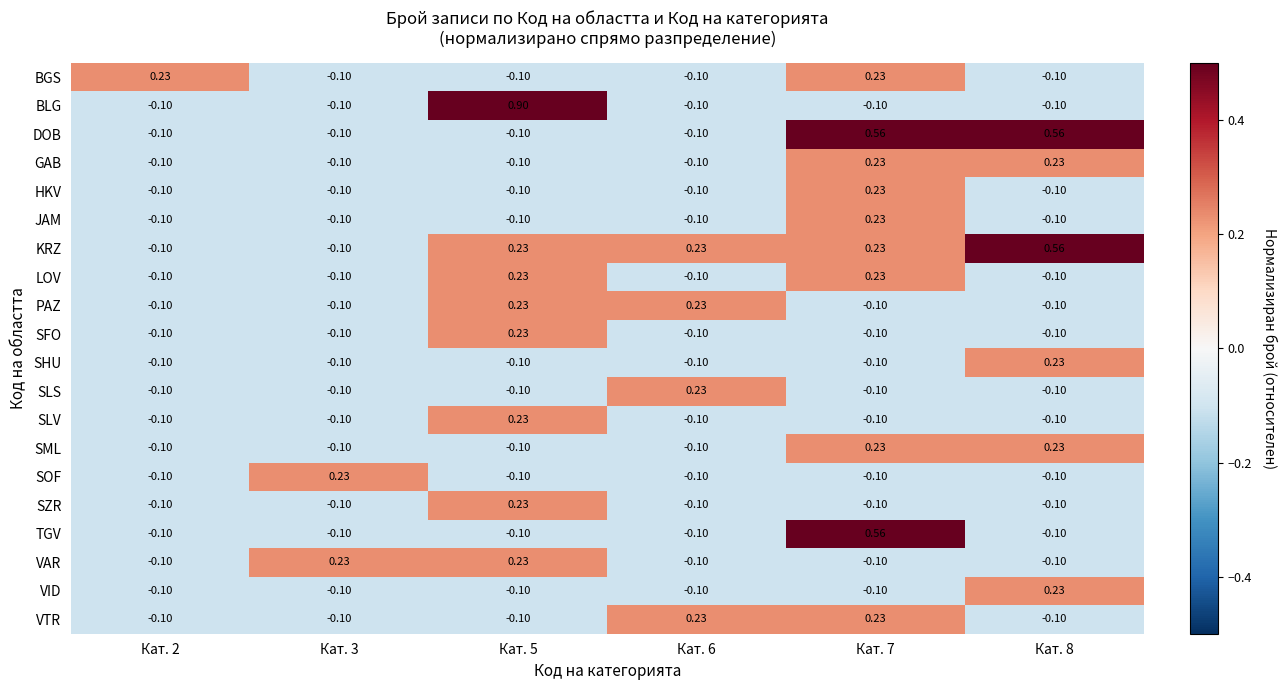

Which series has the widest spread of values?

BLG